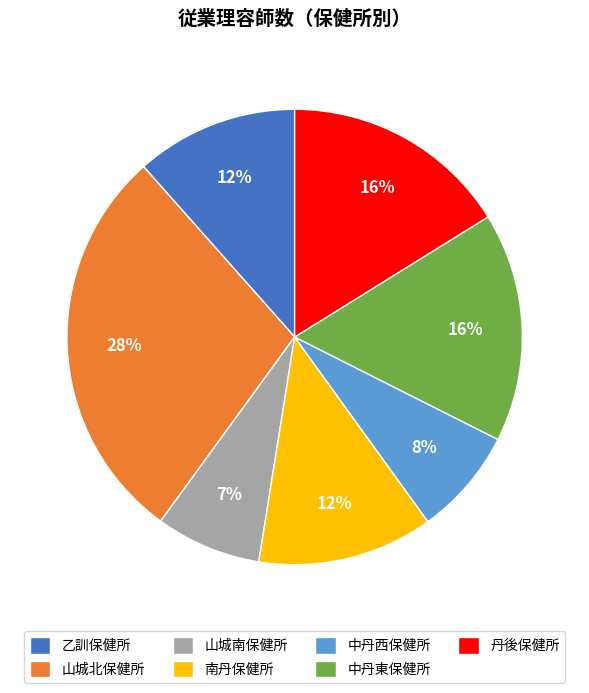

Combined, do 乙訓保健所 and 中丹西保健所 account for over 50%?

No